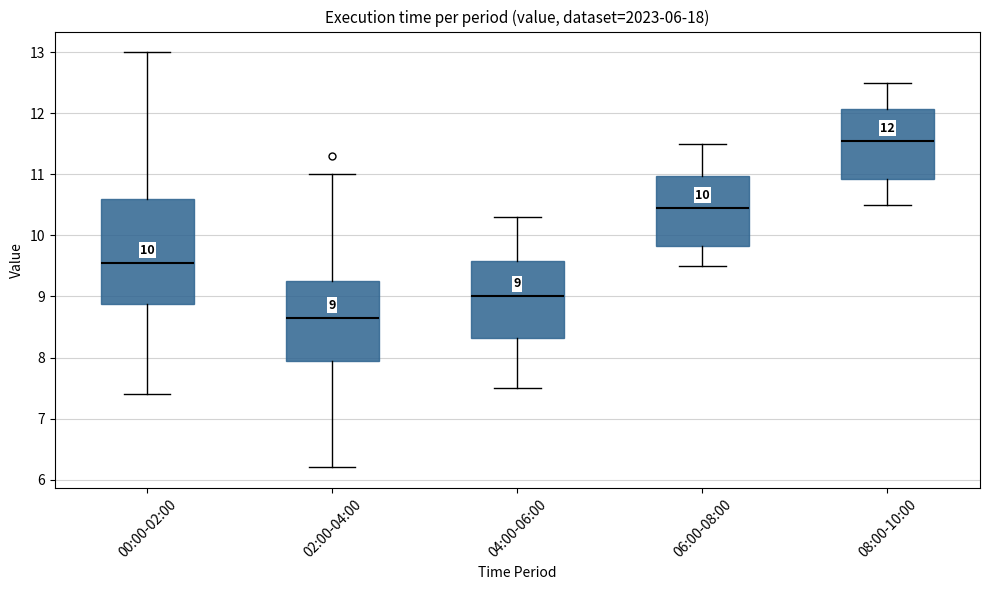

Which box's median line is the highest?

08:00-10:00